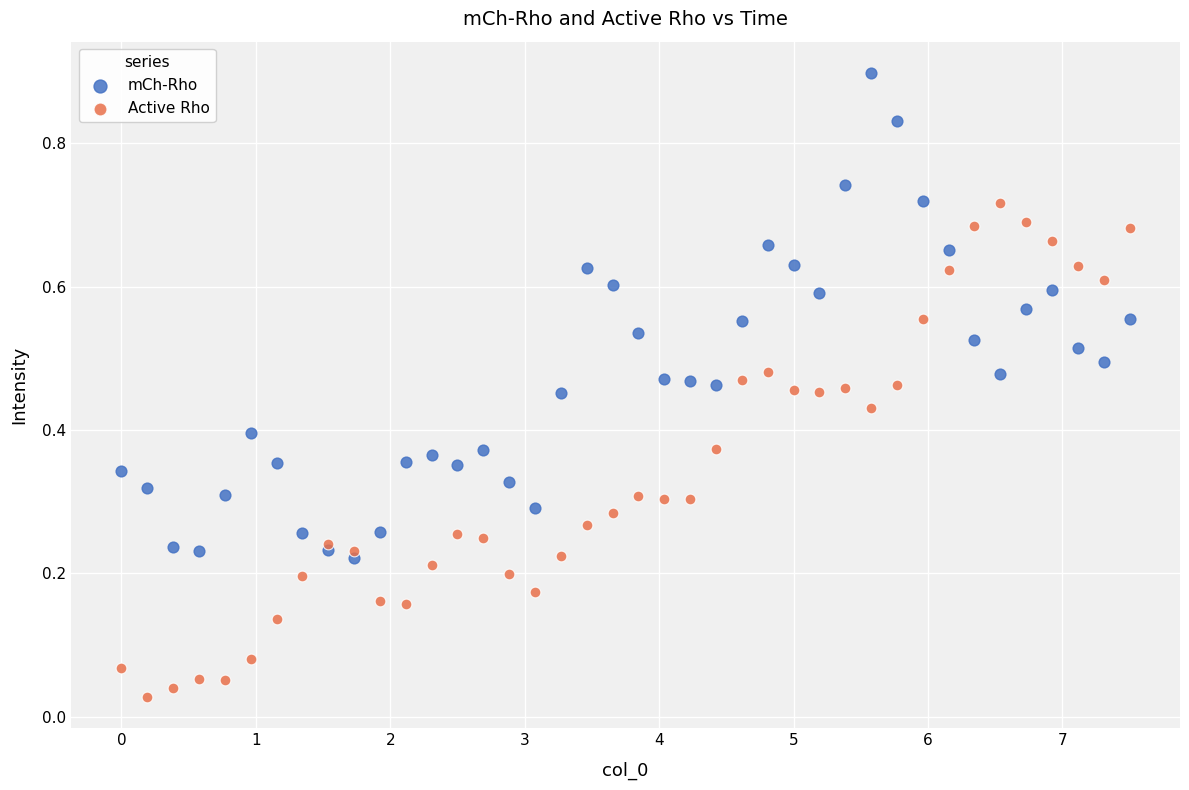

What is the X range (max minus min) for the scatter plot?

7.5